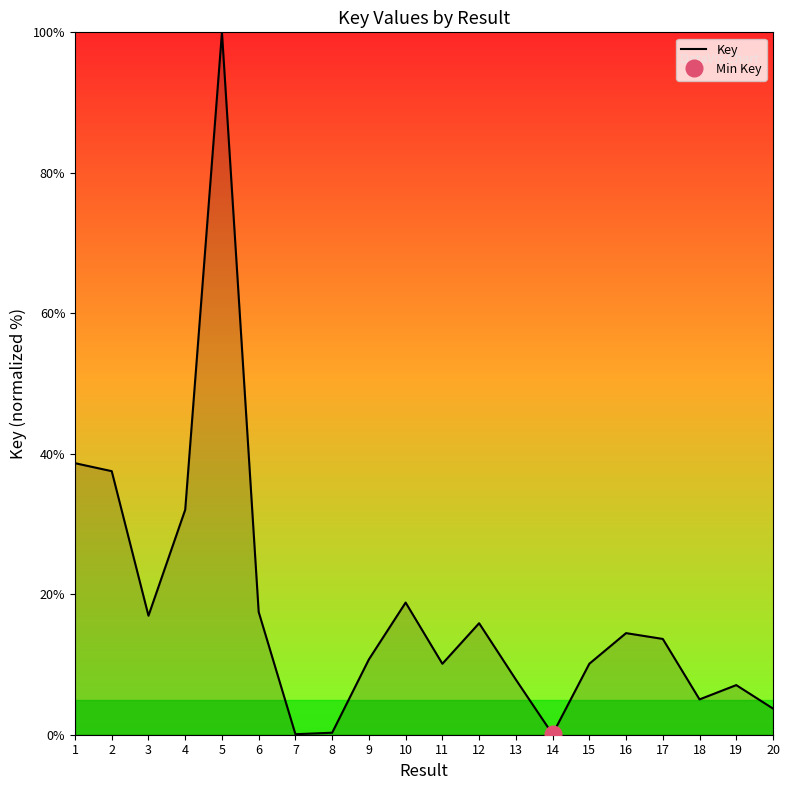

What is the average value?

18.0